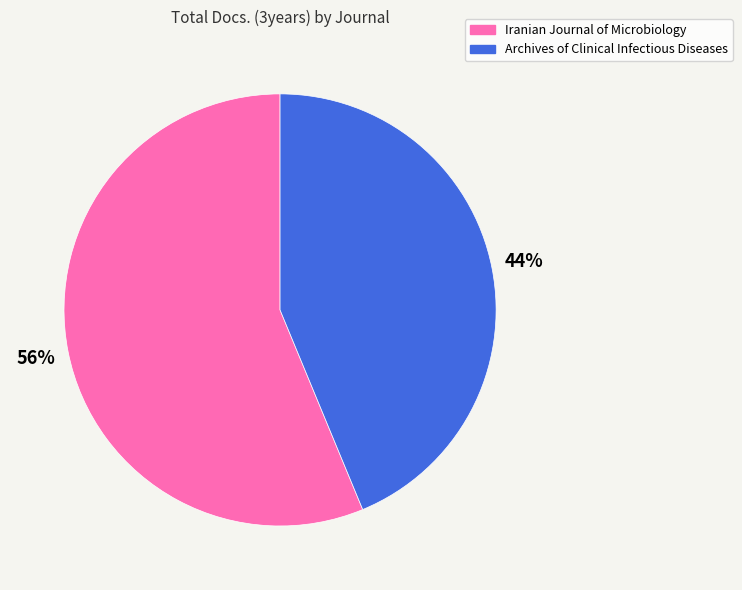

Combined, do Archives of Clinical Infectious Diseases and Iranian Journal of Microbiology account for over 50%?

Yes